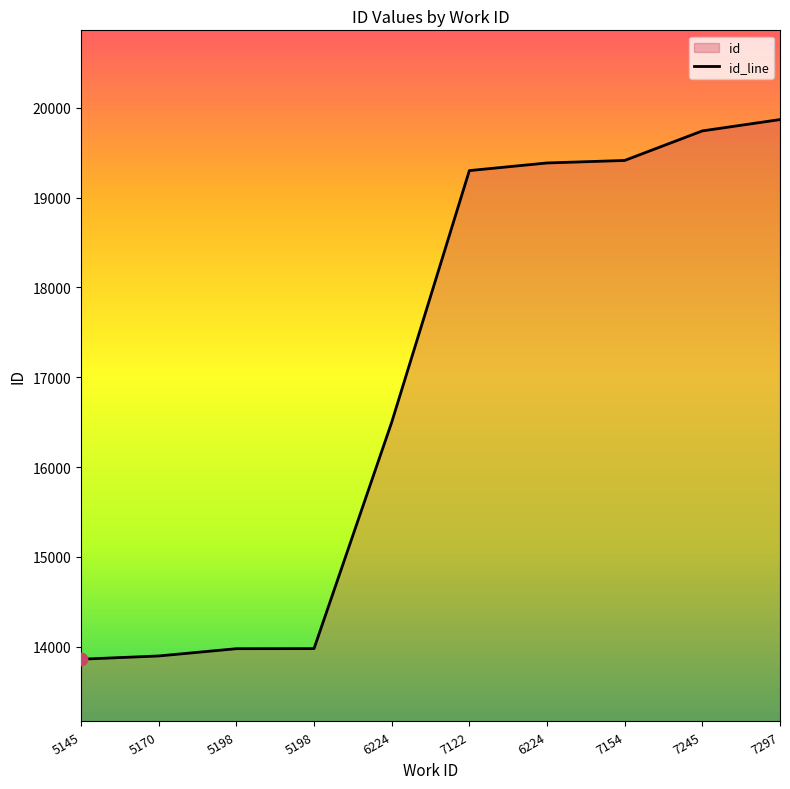

What is the change in value from 7245 to 7297?

+126